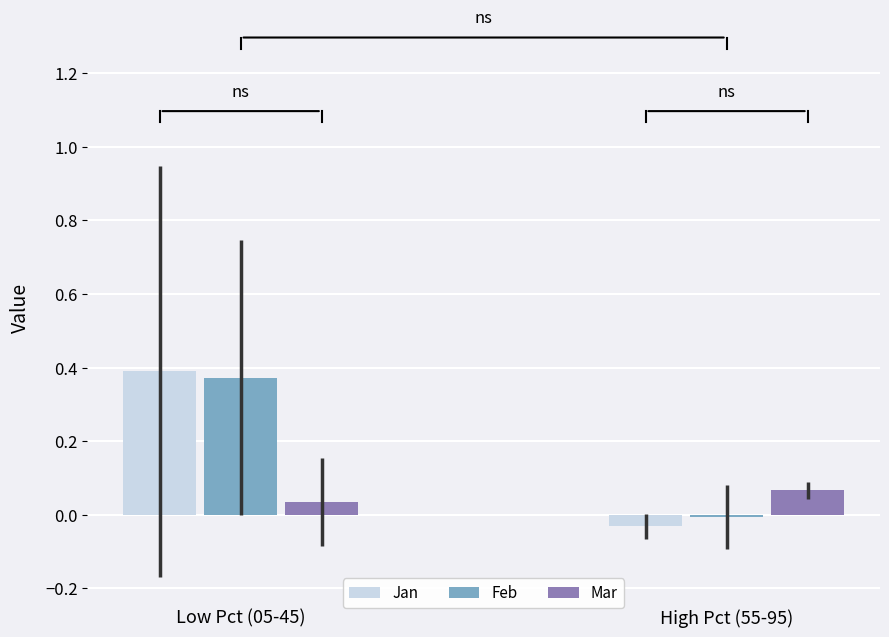

Between Low Pct (05-45) and High Pct (55-95), which series saw the biggest shift?

Jan